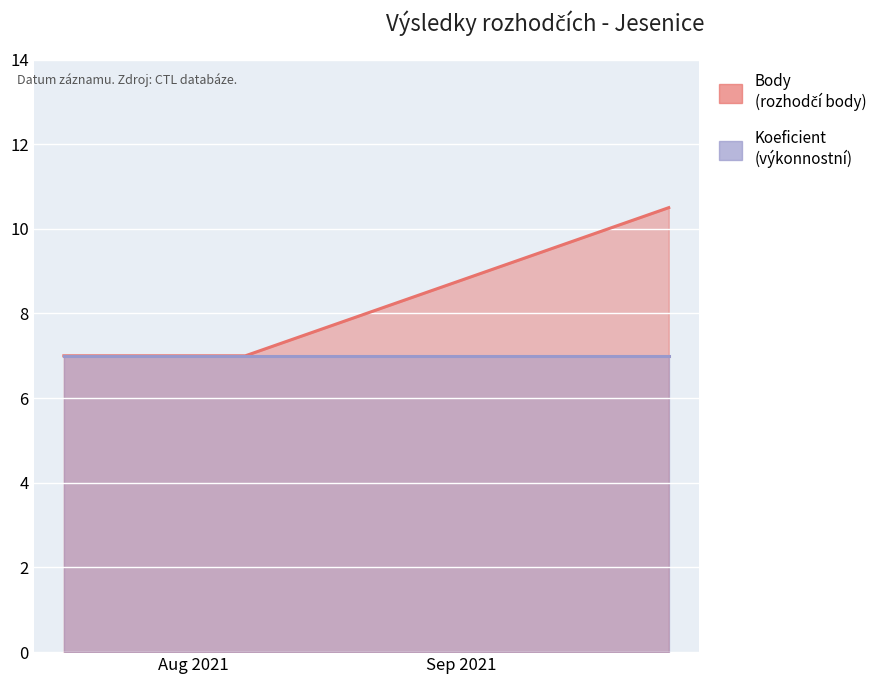

At how many categories does at least one series exceed 8?

1